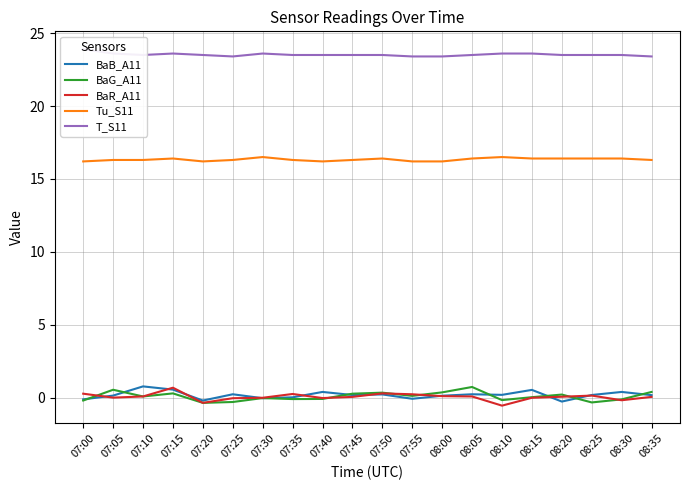

How many interior local peaks does the BaR_A11 series have?

4